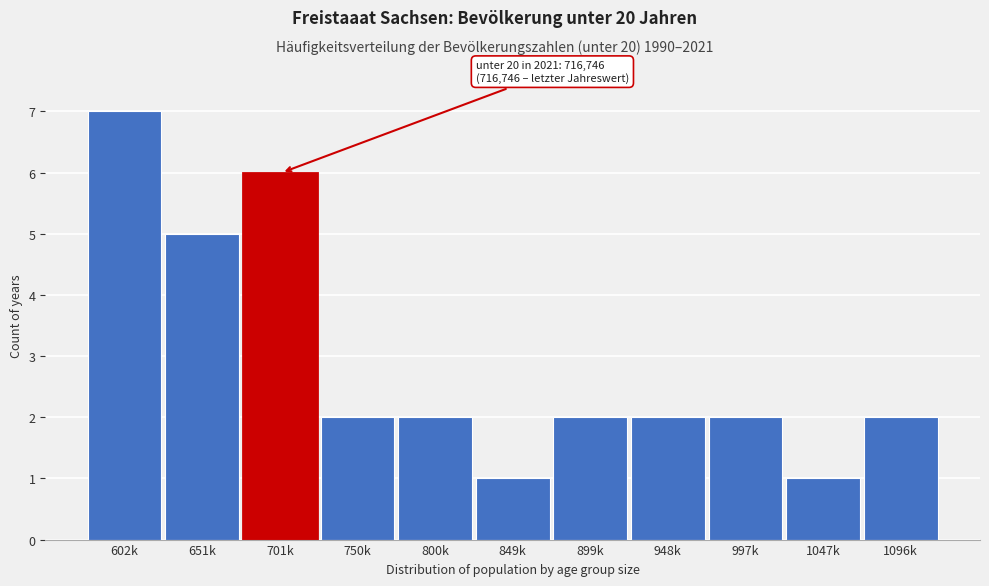

Reading left to right, what are all the values shown in this chart?

602k=7	651k=5	701k=6	750k=2	800k=2	849k=1	899k=2	948k=2	997k=2	1047k=1	1096k=2